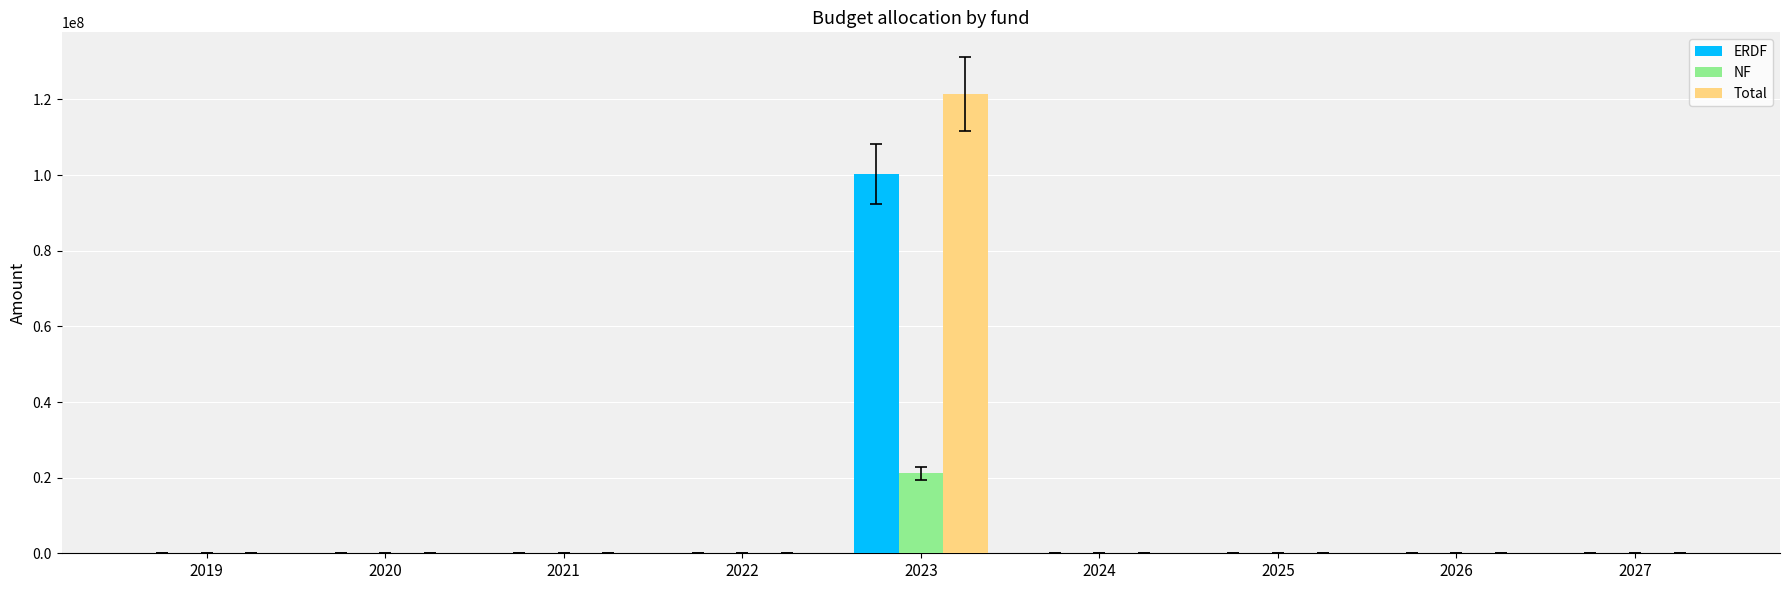

At which category is the sum across all series the highest?

2023